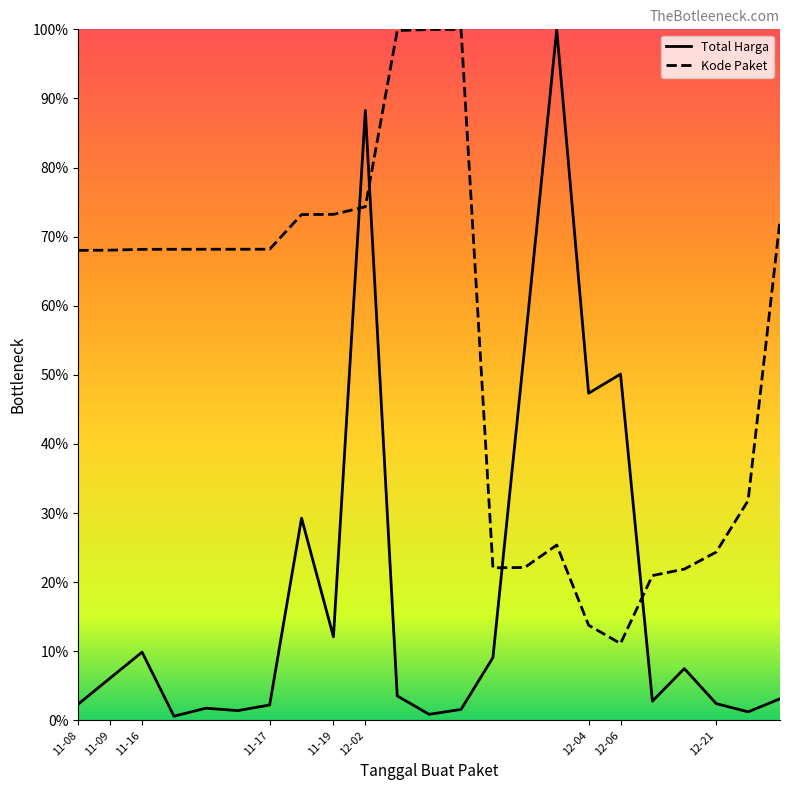

What is the total value across all series at 2021-12-02?

162.6